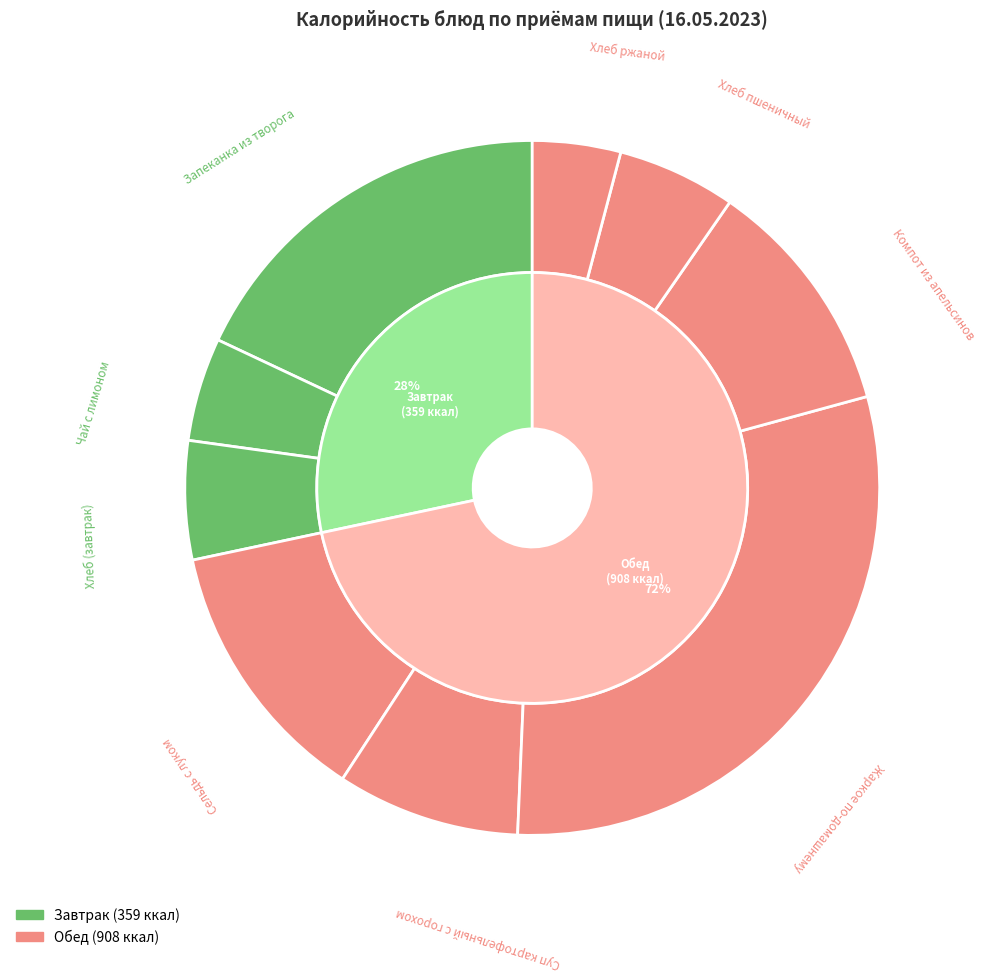

Is the sum of Чай с лимоном and Жаркое по-домашнему greater than half?

No